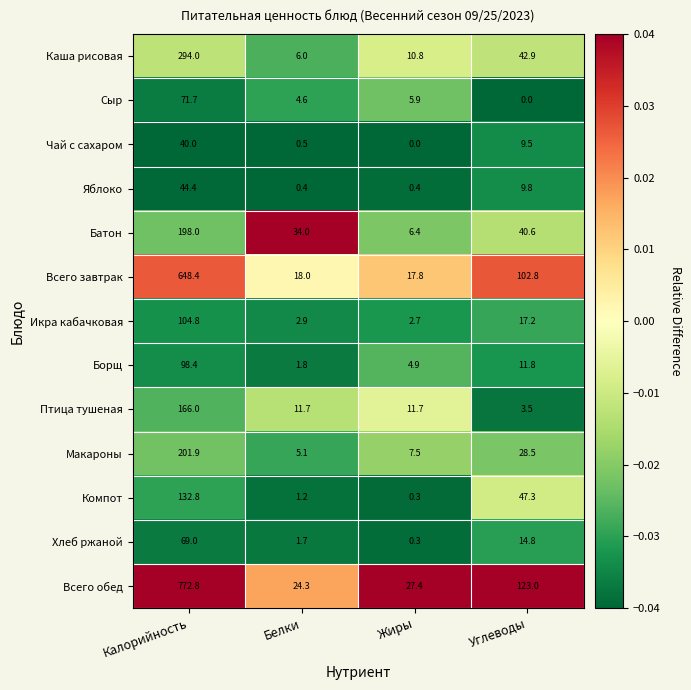

Which series has the widest spread of values?

Всего обед